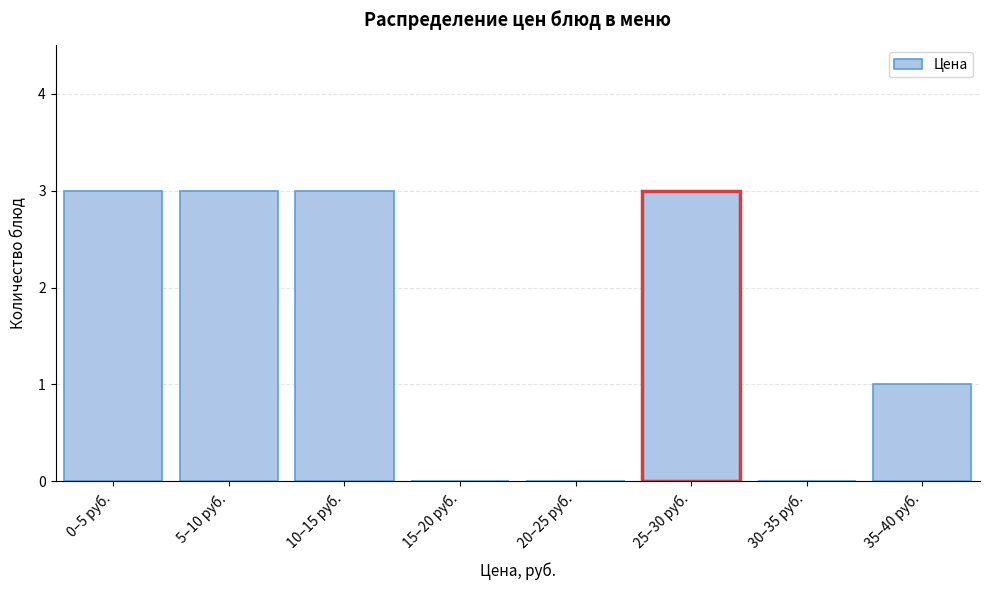

Reading left to right, transcribe all the data shown in this chart.

0–5 руб.=3	5–10 руб.=3	10–15 руб.=3	15–20 руб.=0	20–25 руб.=0	25–30 руб.=3	30–35 руб.=0	35–40 руб.=1